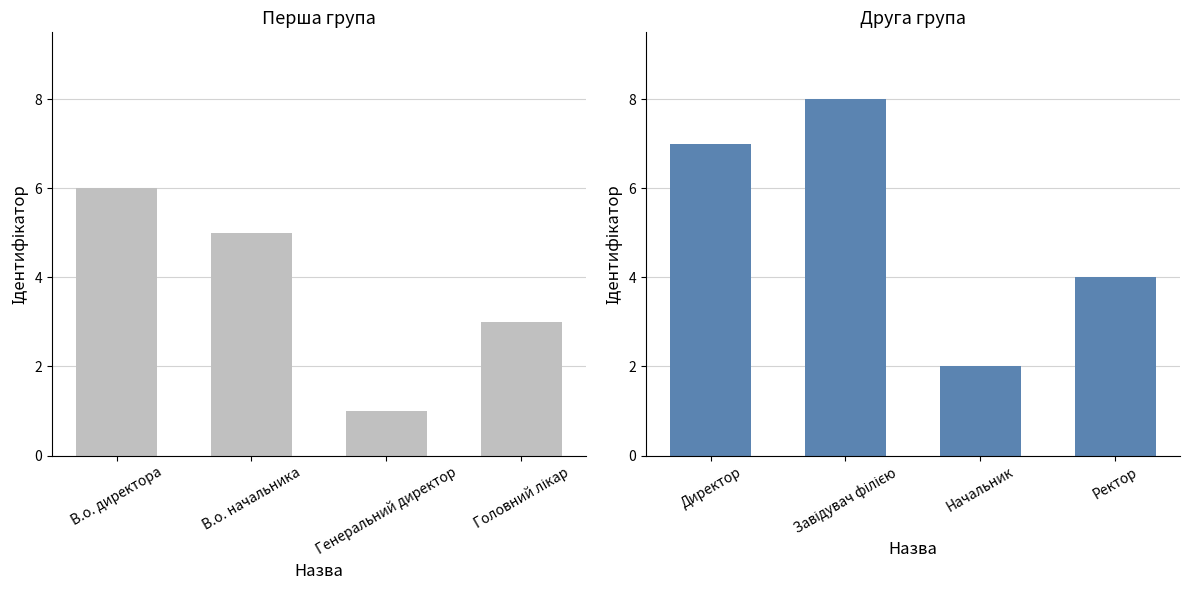

At which label is Ідентифікатор (1–4) closest to 3?

Головний лікар